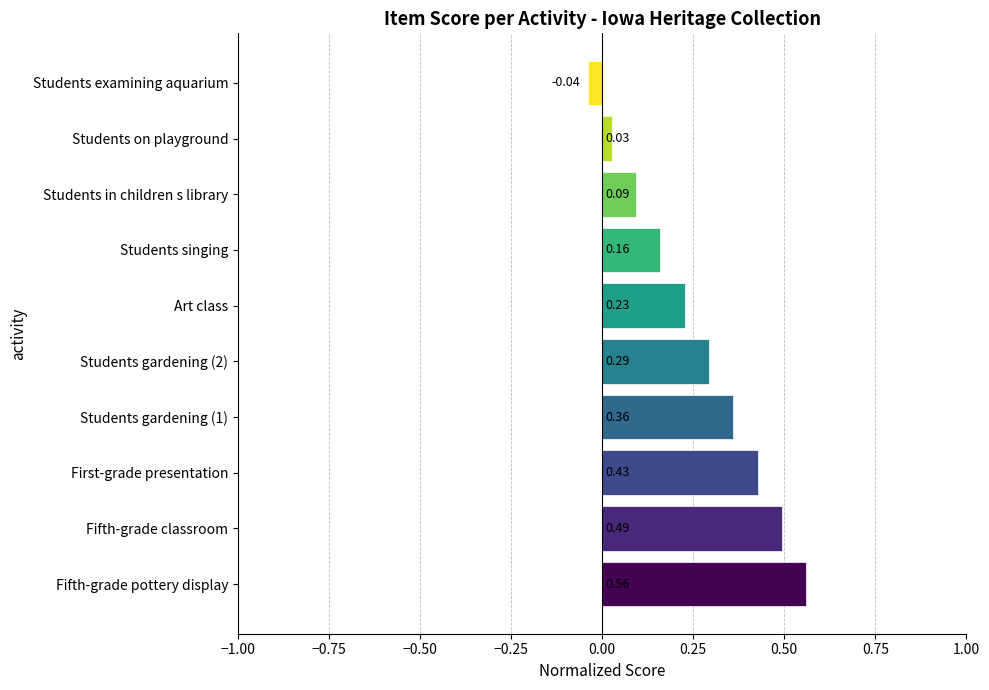

Rank the categories by value from highest to lowest.

Fifth-grade pottery display, Fifth-grade classroom, First-grade presentation, Students gardening (1), Students gardening (2), Art class, Students singing, Students in children s library, Students on playground, Students examining aquarium